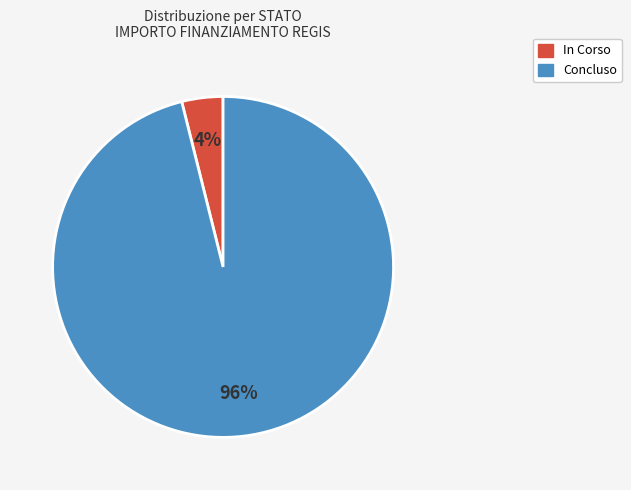

To the nearest percent, what portion does Concluso represent?

96%